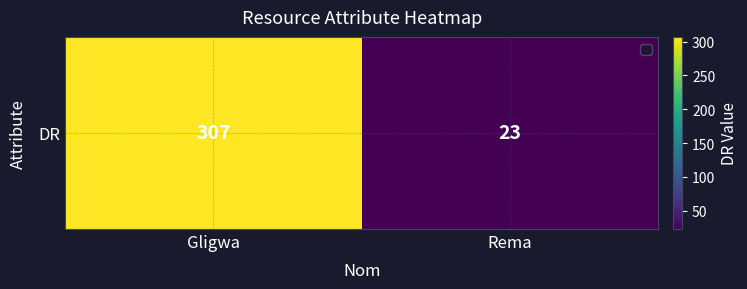

List the labels in order of value, smallest first.

Rema, Gligwa